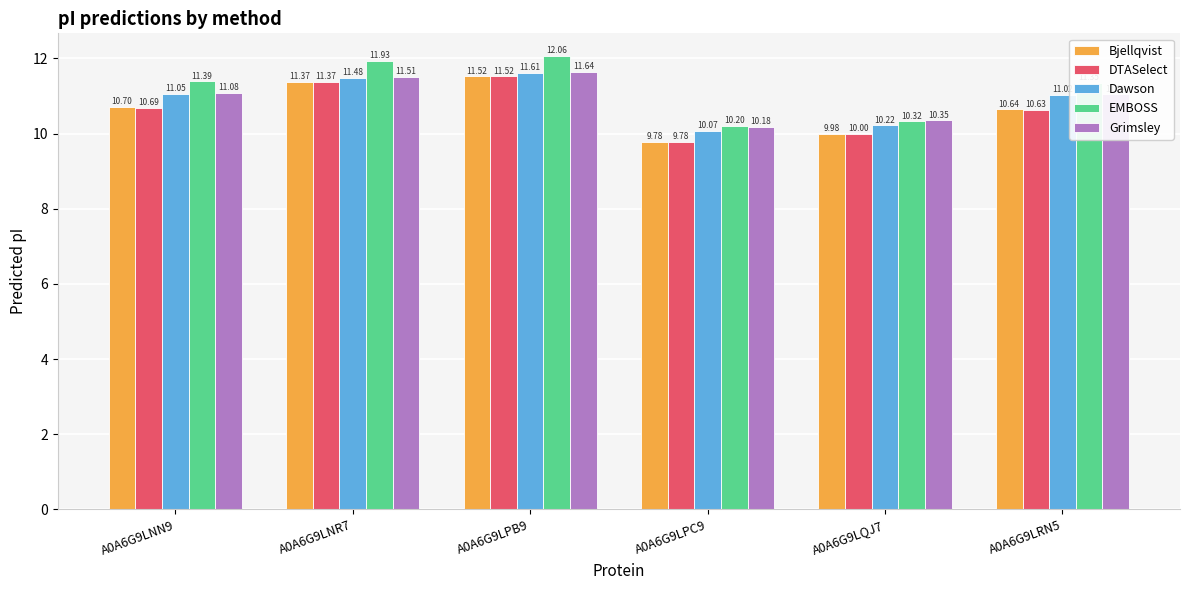

Rank the categories by Dawson value from lowest to highest.

A0A6G9LPC9, A0A6G9LQJ7, A0A6G9LRN5, A0A6G9LNN9, A0A6G9LNR7, A0A6G9LPB9